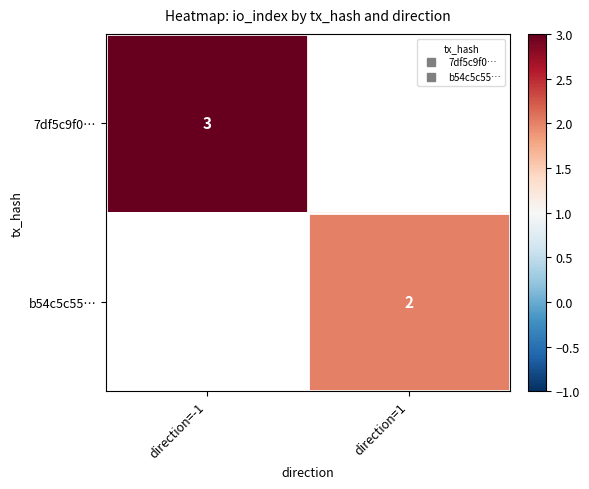

Which label corresponds to the smallest value in the chart?

direction=1